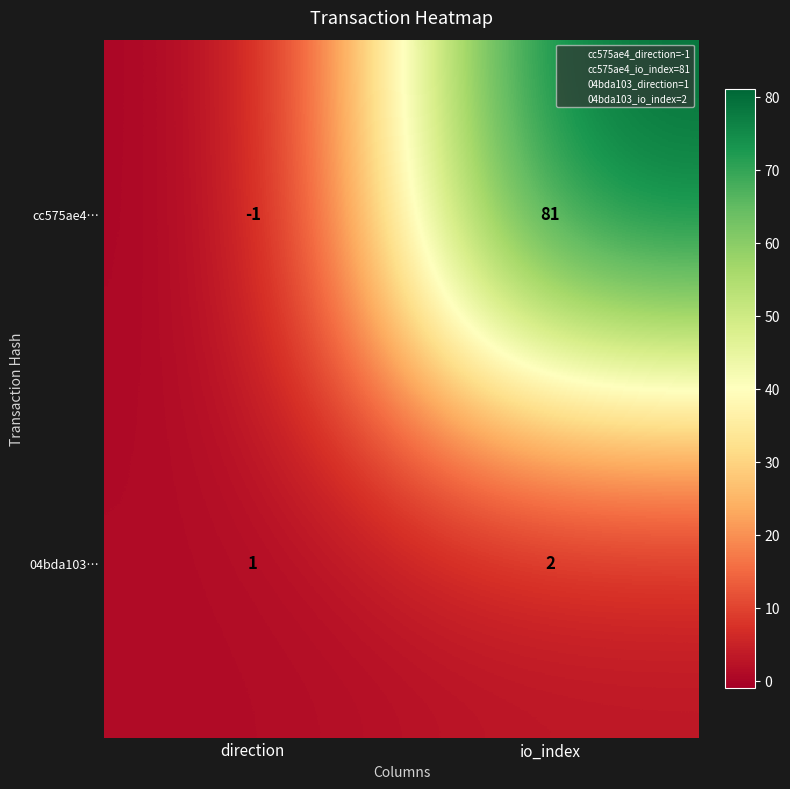

Which label corresponds to the largest value in the chart?

io_index